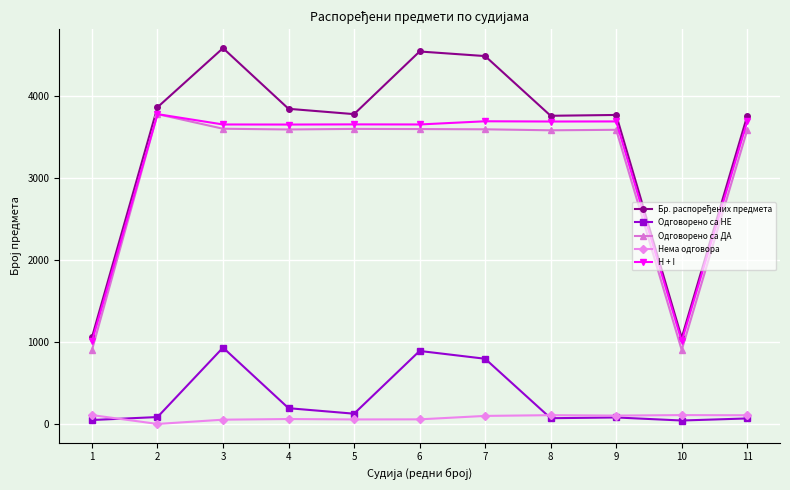

What is the difference between the maximum and second lowest values in the H + I series?

2769